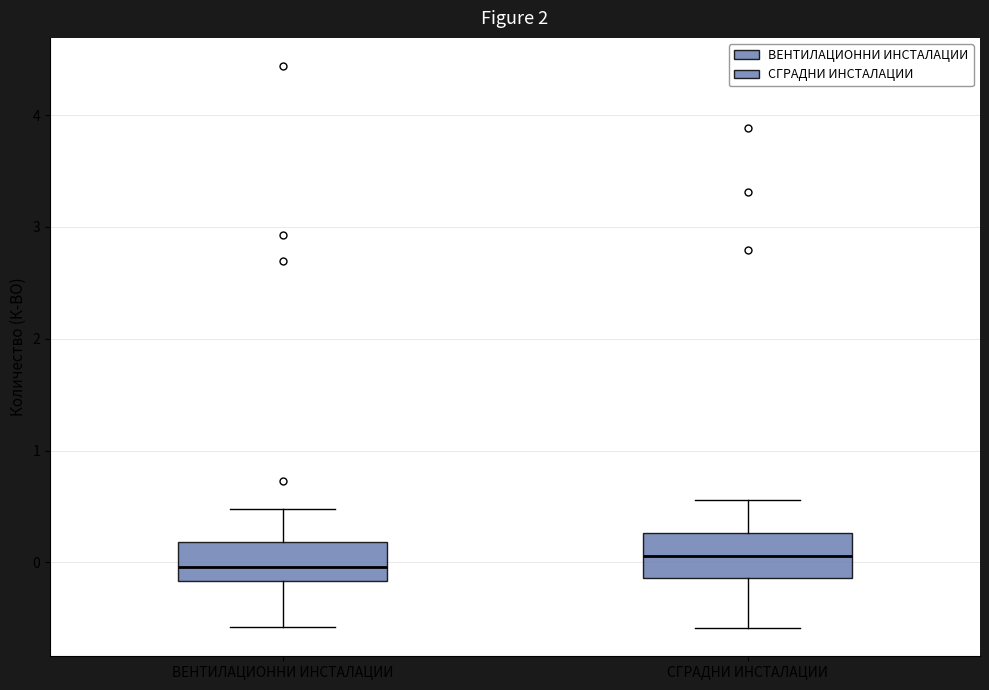

Reading left to right, read every box against the y-axis: the position of its median line, the range the box covers, and the ends of its whiskers. The values are not printed on the chart, so give them approximately, as read against the axis.

ВЕНТИЛАЦИОННИ ИНСТАЛАЦИИ: median 0.0, box -0.2 to 0.2, whiskers -0.6 to 0.5
СГРАДНИ ИНСТАЛАЦИИ: median 0.1, box -0.1 to 0.3, whiskers -0.6 to 0.6